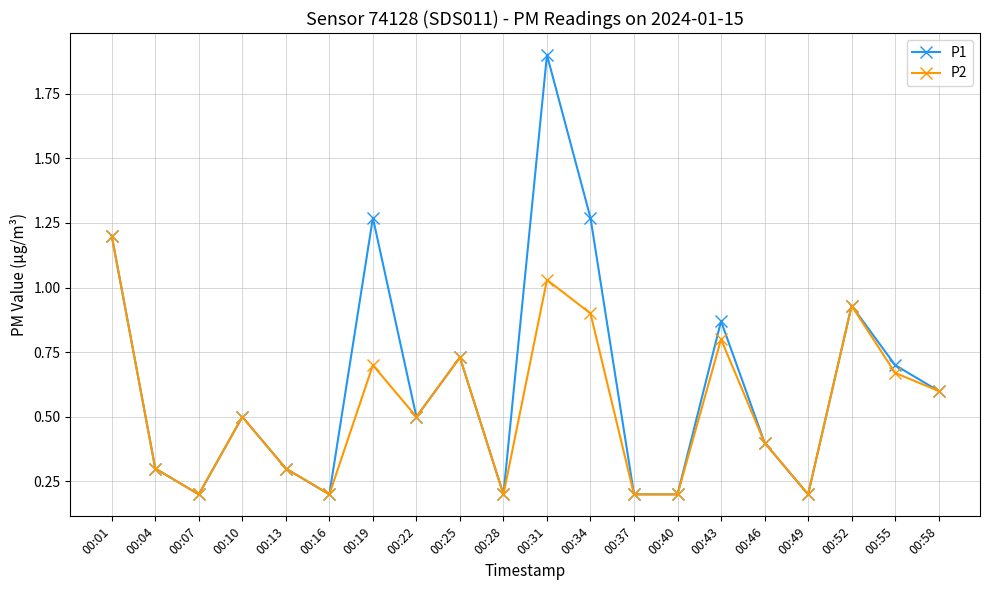

What is the difference between the maximum and minimum values in the P1 series?

1.7